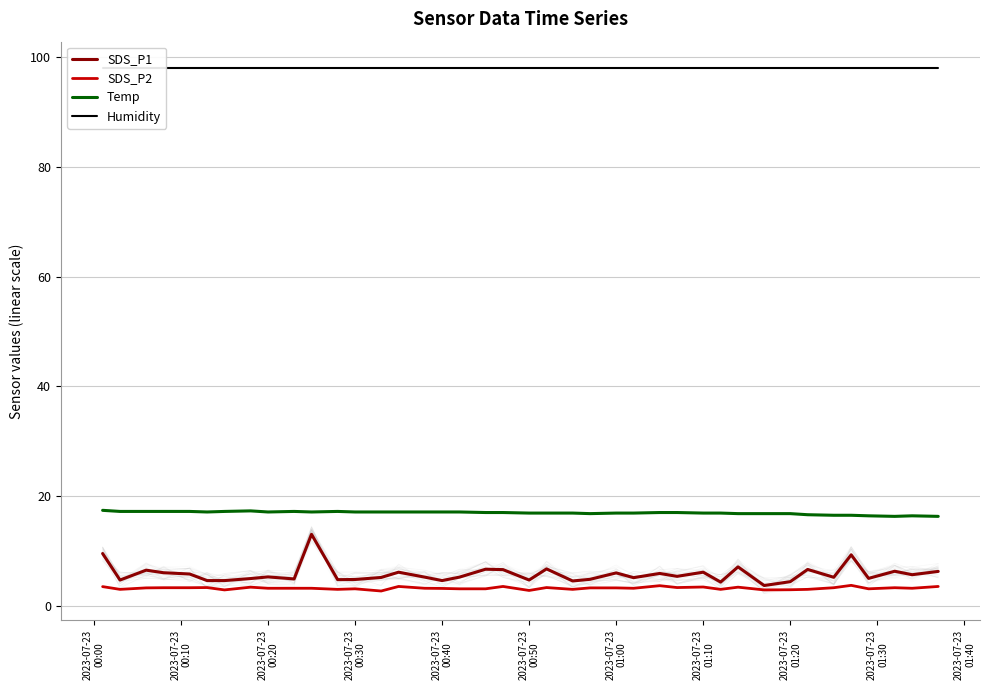

True or false: SDS_P2 and Temp cross at least once.

False